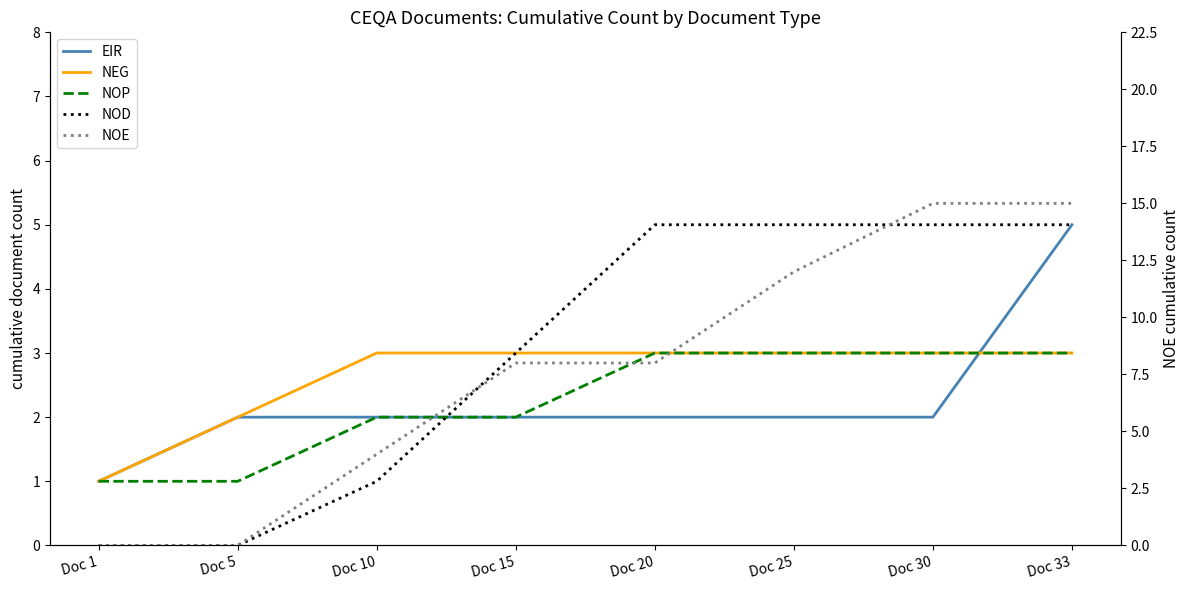

What is the value of the NOP point at the 7th from the left?

3